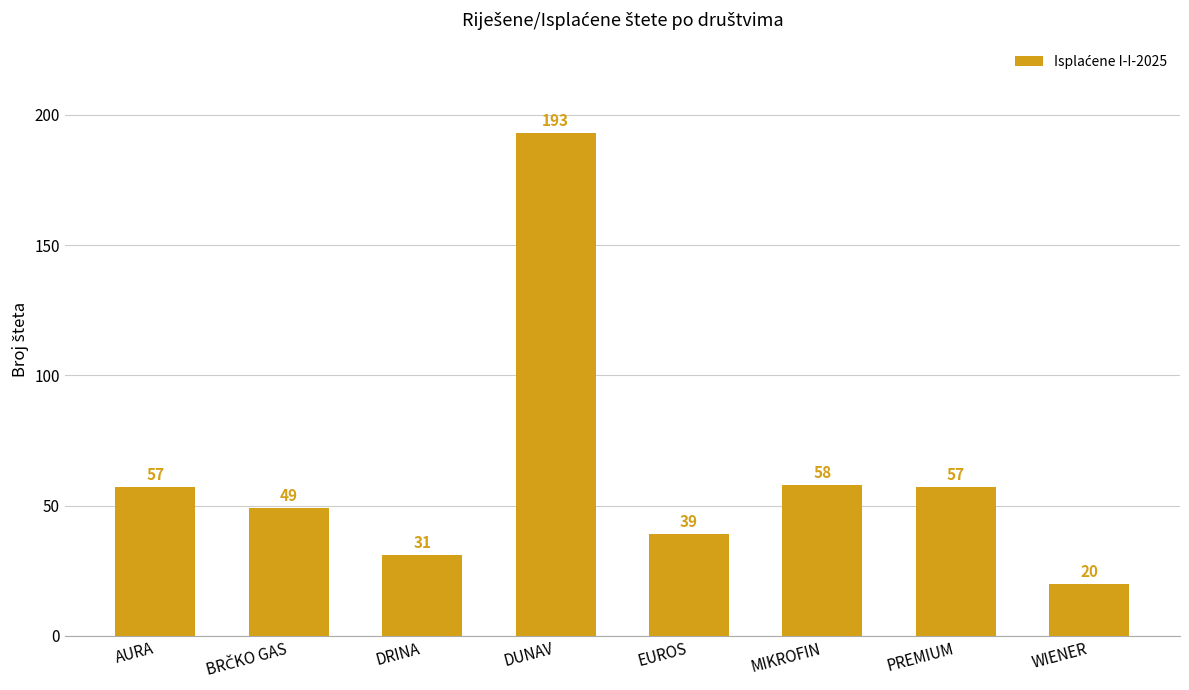

The value at EUROS is 39. True or false?

True